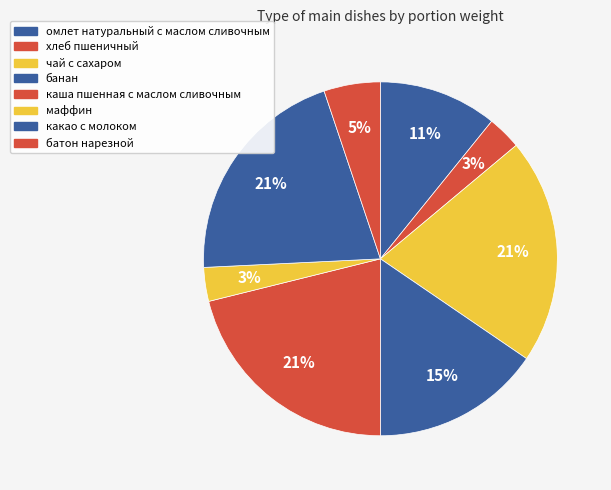

Which category has the smallest portion of the pie?

хлеб пшеничный